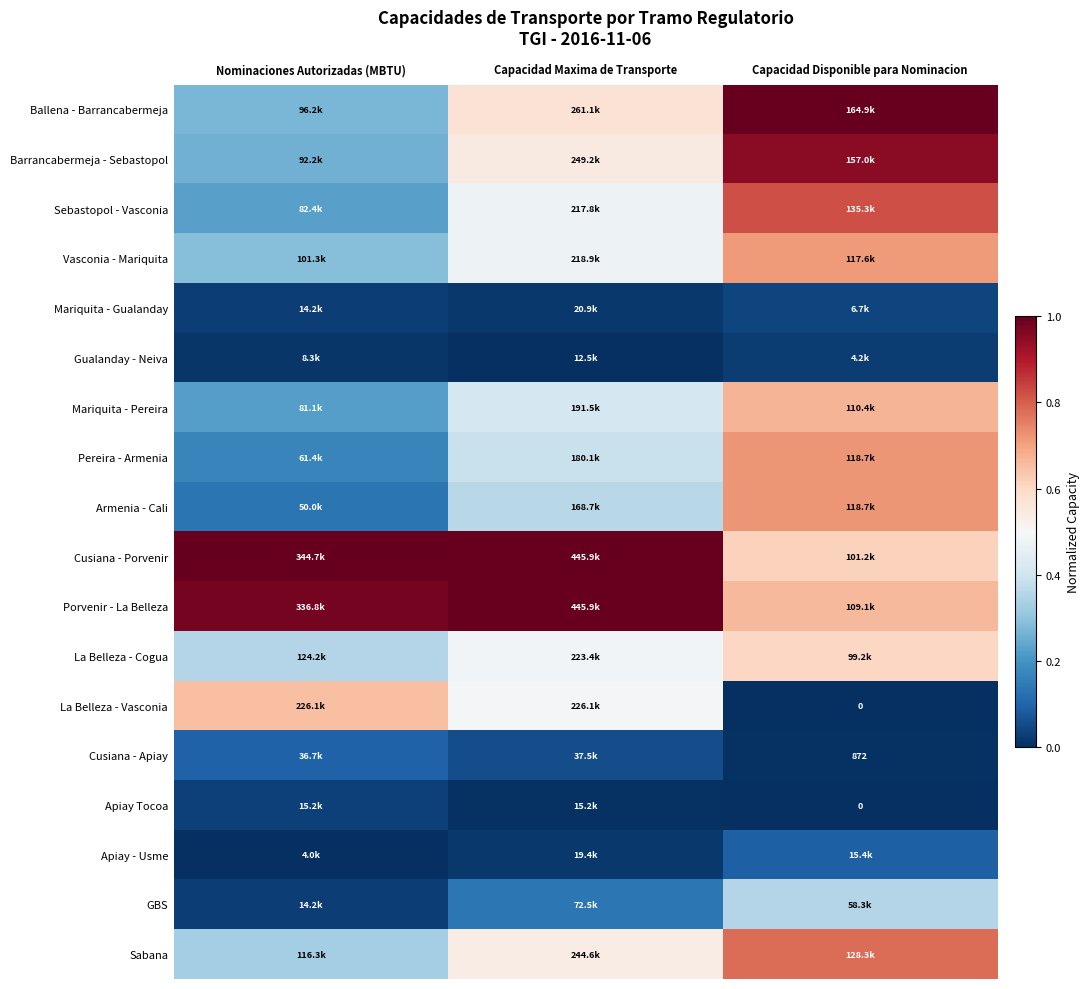

At how many categories does at least one series exceed 0?

3